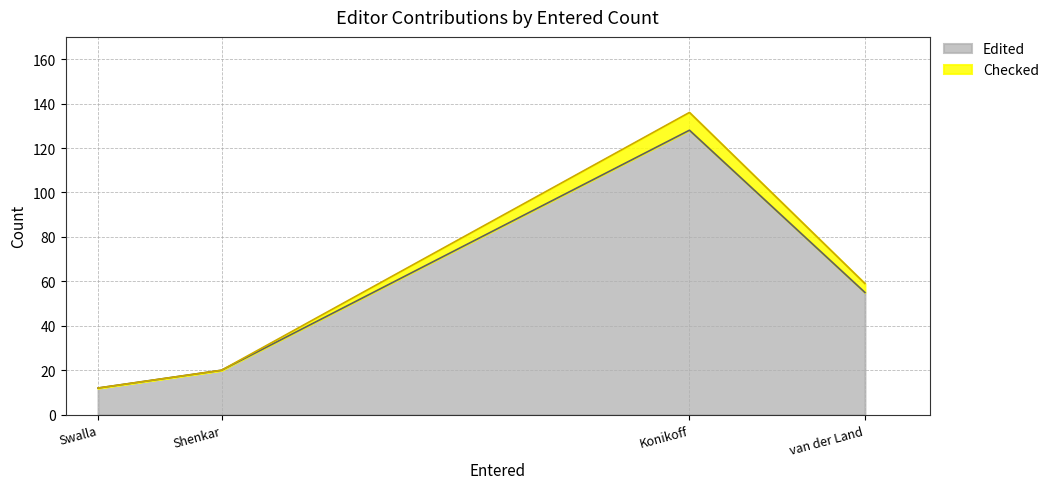

True or false: Edited has a value of 128 at Konikoff.

True